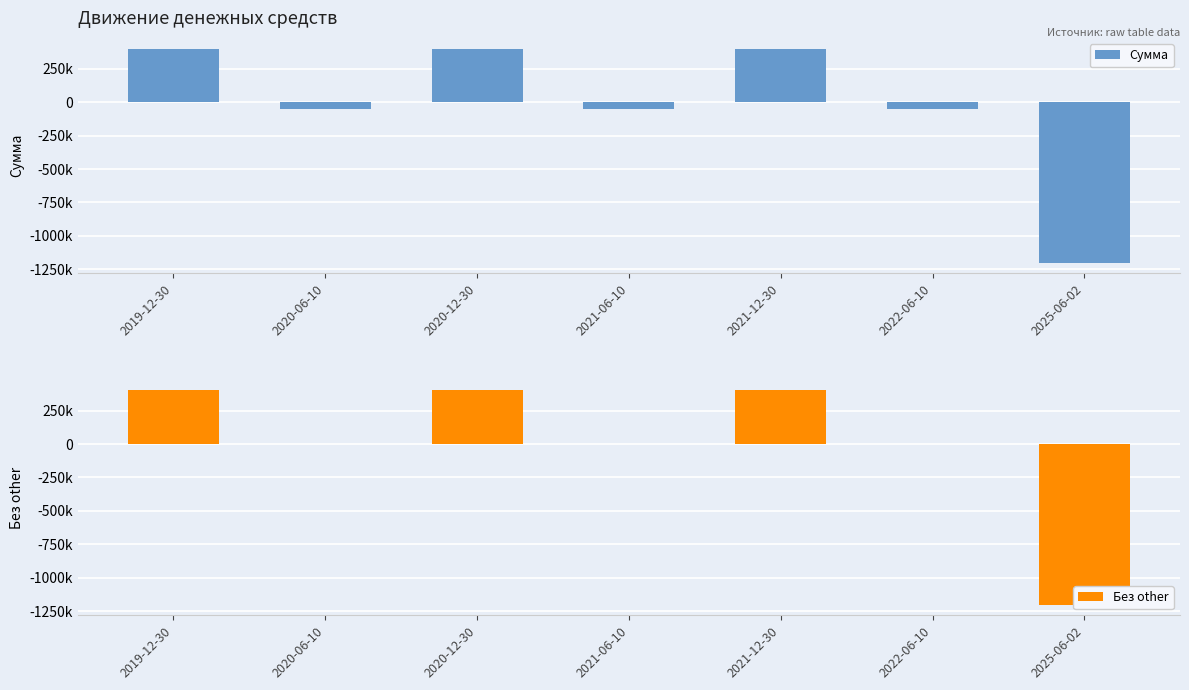

At which category does the chart reach its peak across all series?

2019-12-30